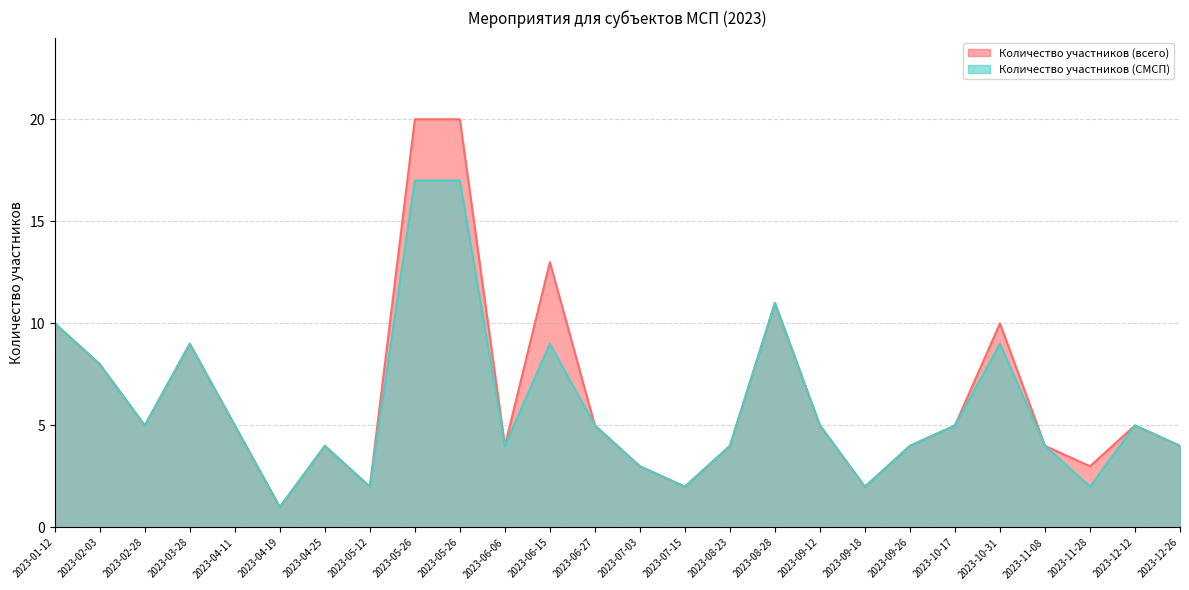

Which series has the largest range (max minus min)?

Количество участников (всего)